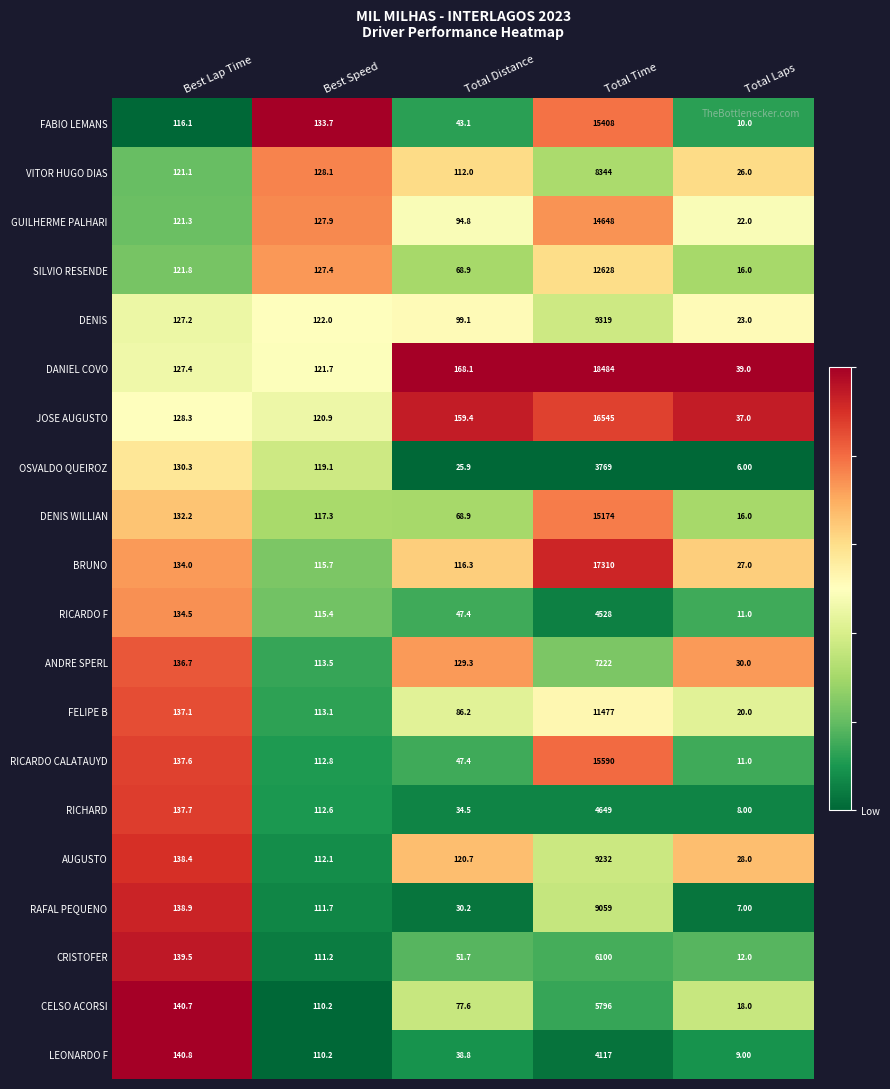

Rank the series at Best Lap Time from highest to lowest value.

LEONARDO F, CELSO ACORSI, CRISTOFER, RAFAL PEQUENO, AUGUSTO, RICHARD, RICARDO CALATAUYD, FELIPE B, ANDRE SPERL, RICARDO F, BRUNO, DENIS WILLIAN, OSVALDO QUEIROZ, JOSE AUGUSTO, DANIEL COVO, DENIS, SILVIO RESENDE, GUILHERME PALHARI, VITOR HUGO DIAS, FABIO LEMANS